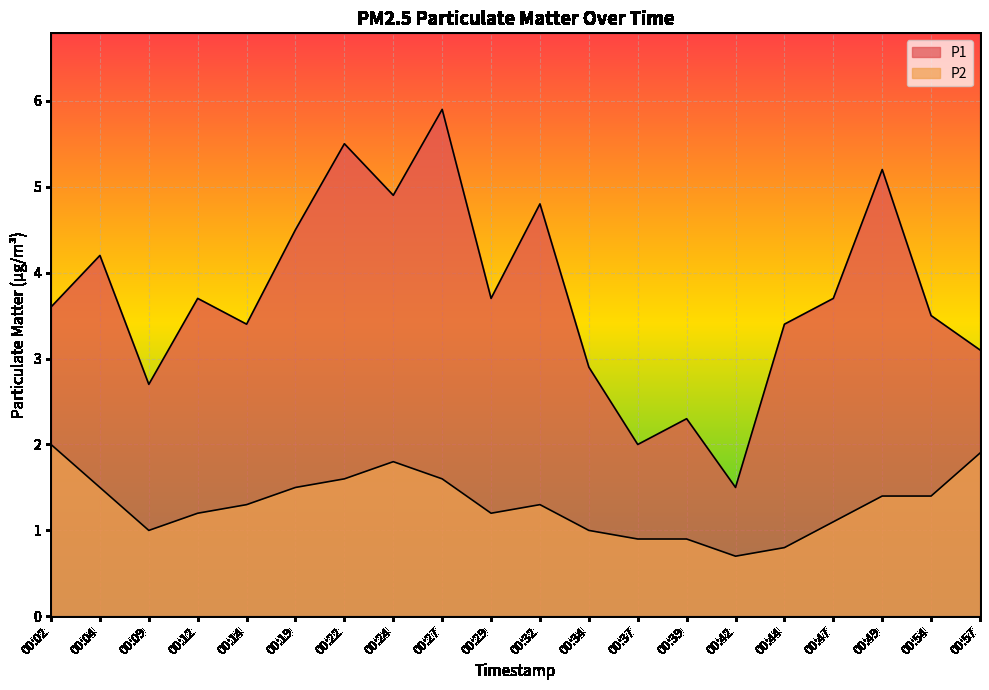

Is it true that P1 equals 3.7 at 00:12?

True